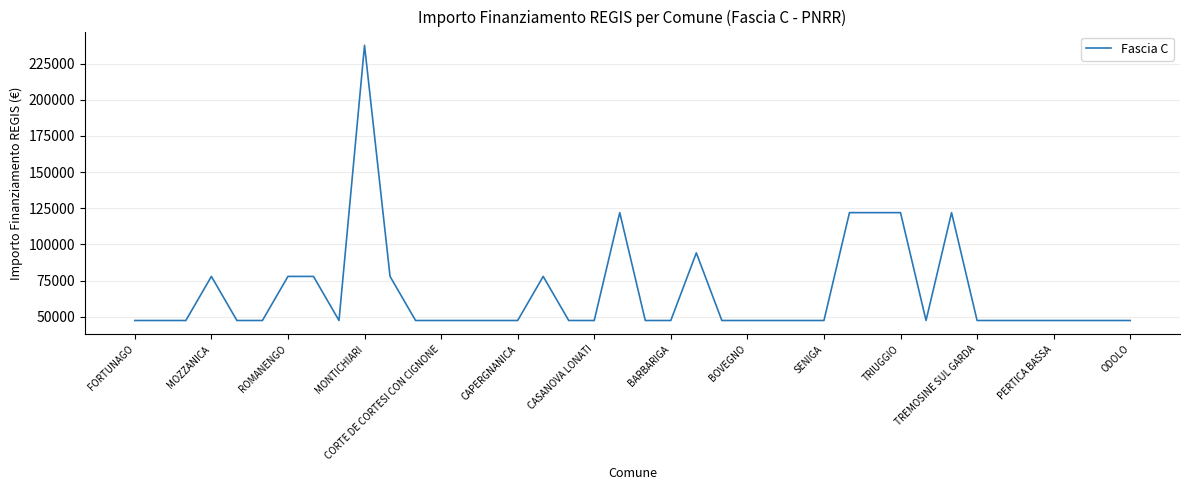

What is the maximum value shown in the chart?

237681